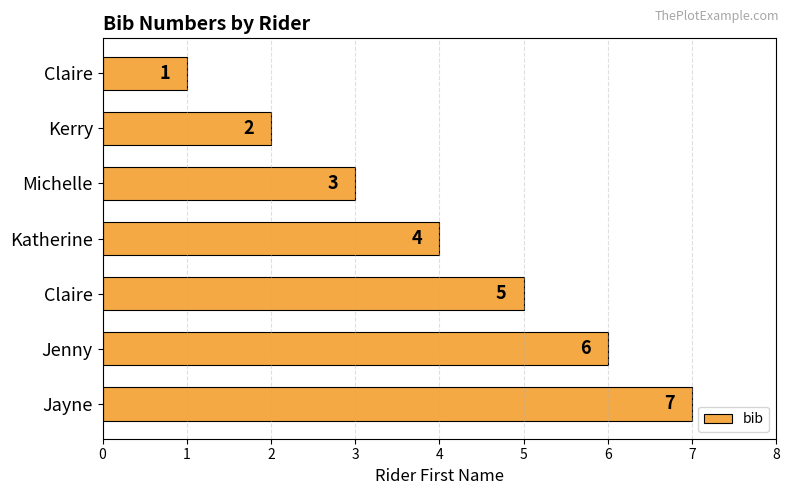

What is the average value?

4